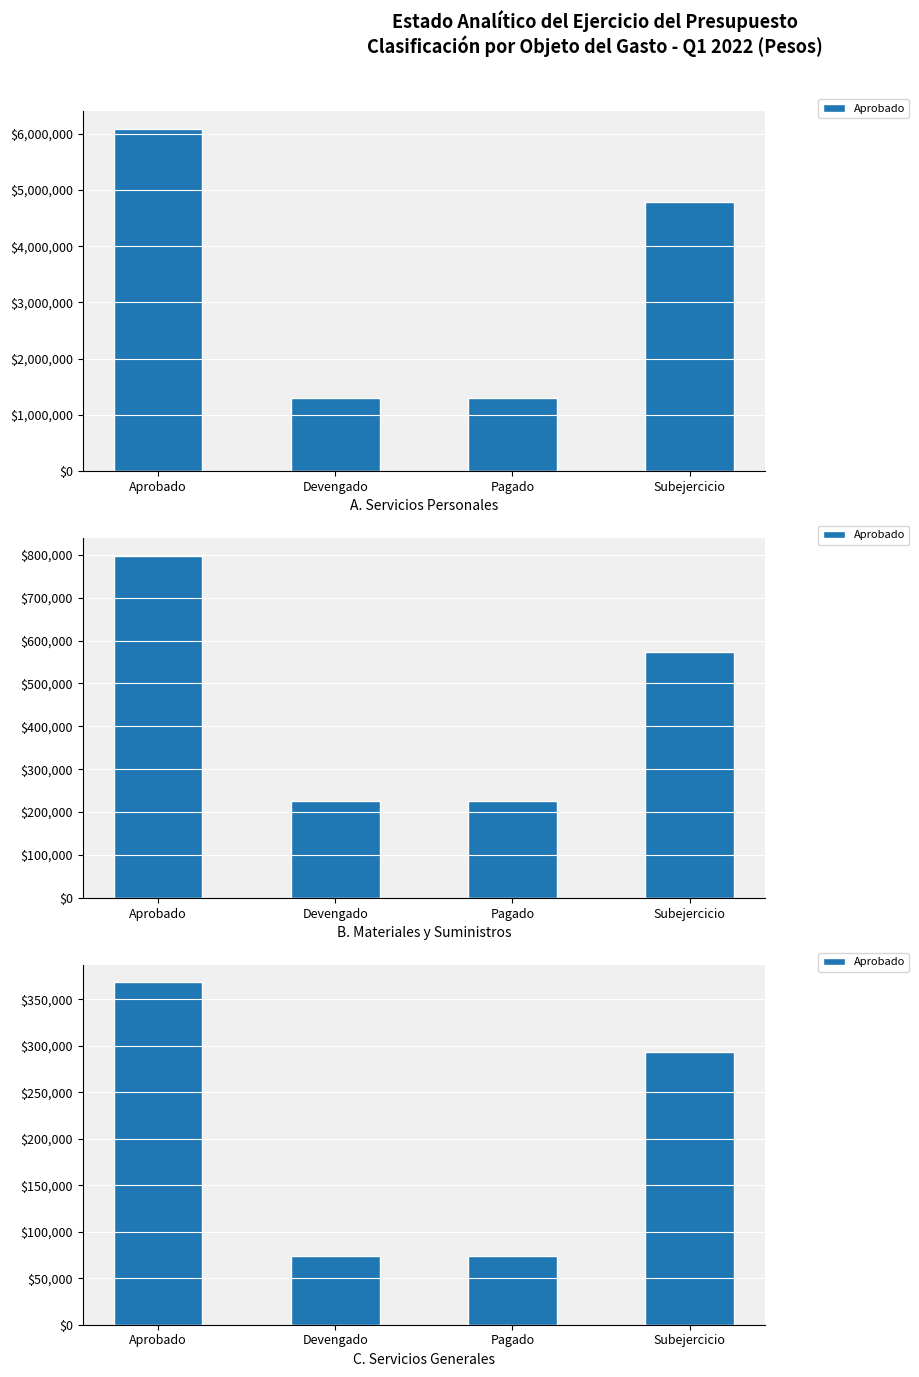

Does the chart contain stacked bars?

No